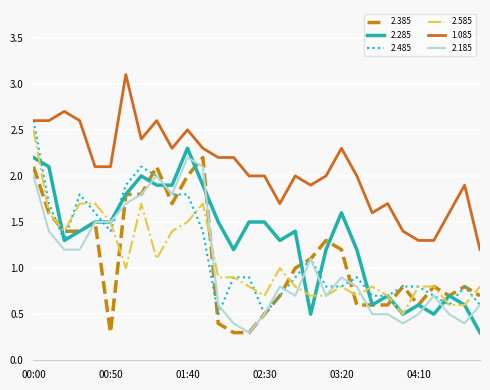

Which series has the largest range (max minus min)?

2.485